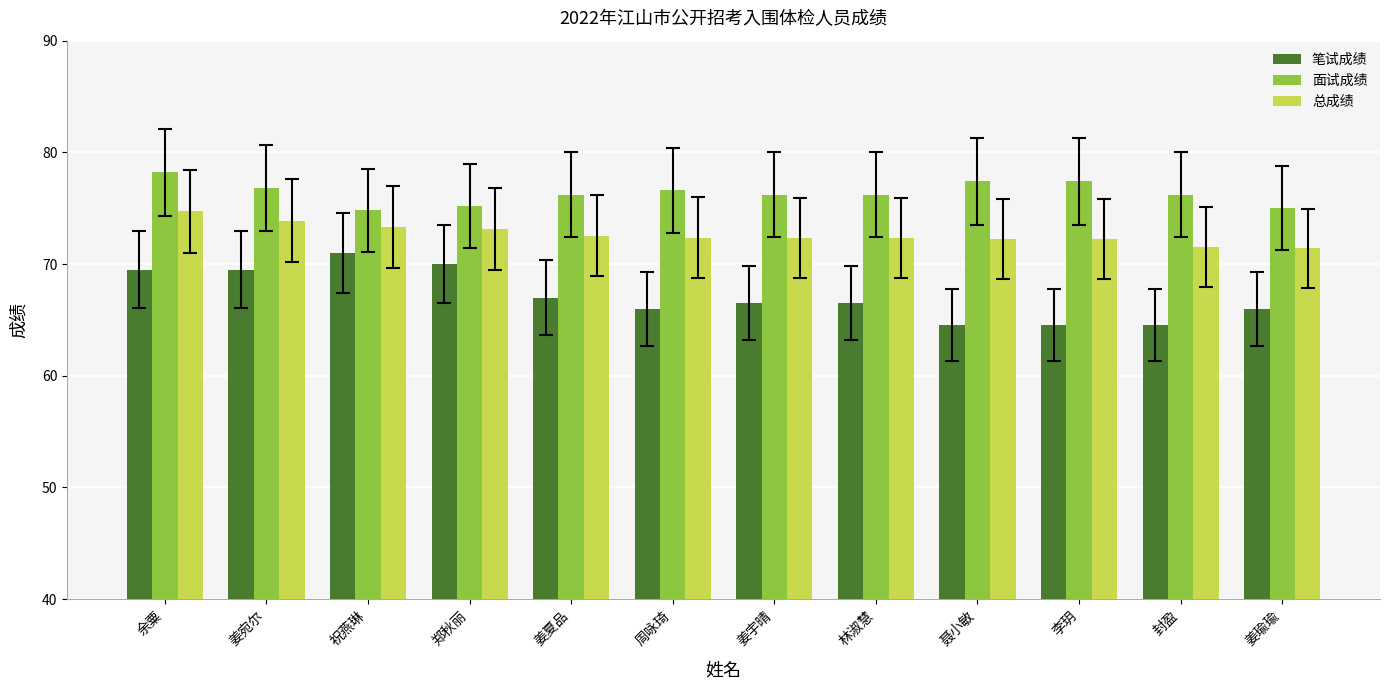

Is the value of 面试成绩 at 姜宛尔 greater than the value of 笔试成绩 at 祝燕琳?

Yes